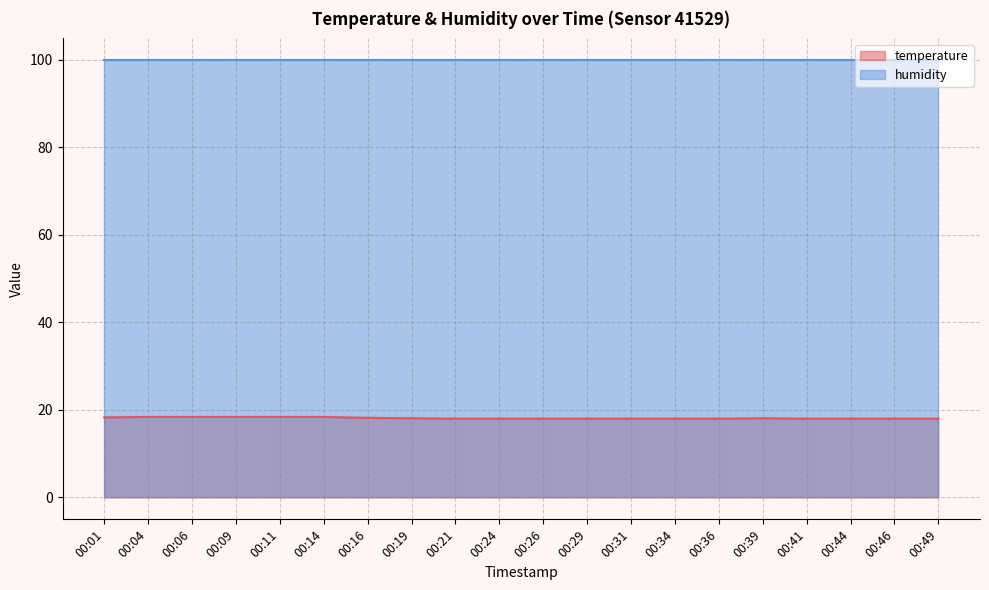

Rank the categories by value from lowest to highest.

00:21, 00:24, 00:26, 00:29, 00:31, 00:34, 00:36, 00:41, 00:44, 00:46, 00:49, 00:19, 00:39, 00:16, 00:01, 00:04, 00:06, 00:09, 00:11, 00:14